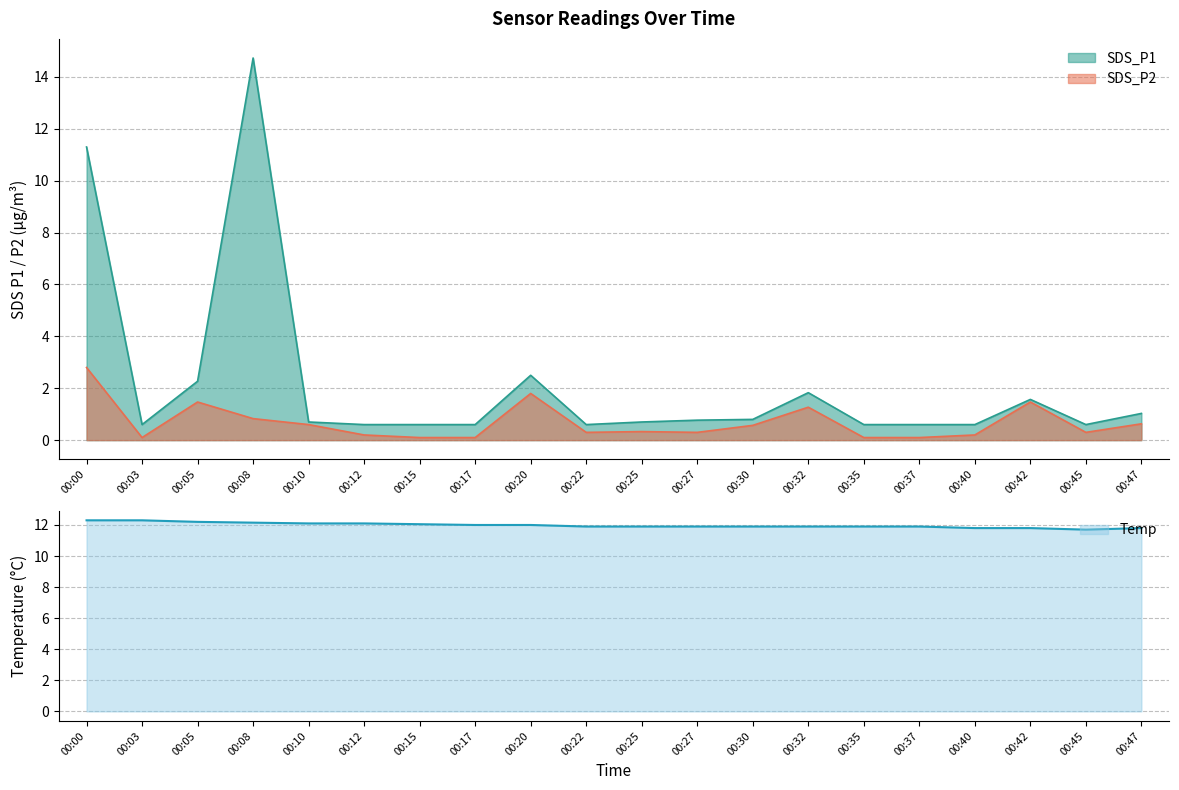

Where is the first local maximum for SDS_P2?

00:05